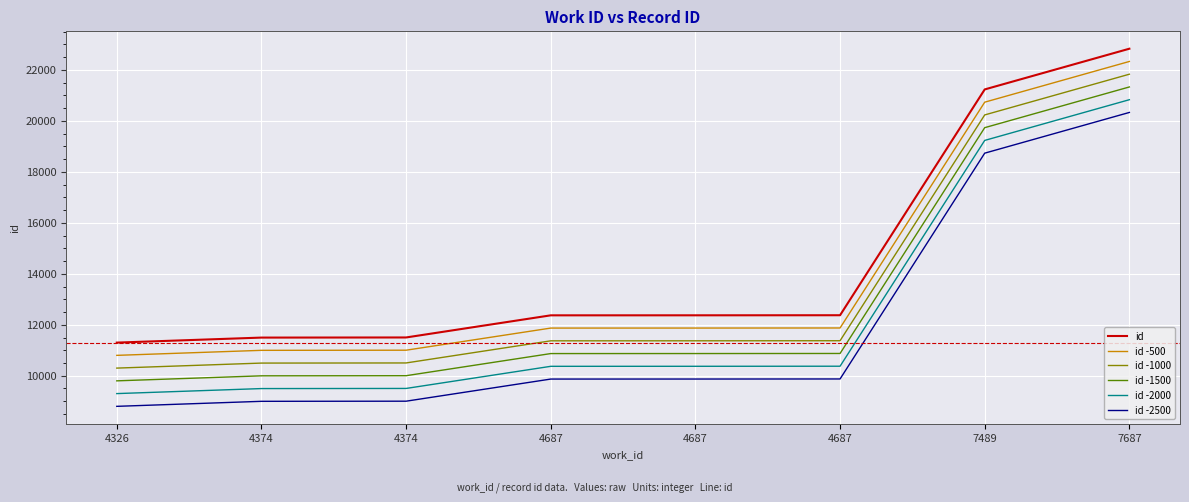

Does the chart display data point markers on the line(s)?

No